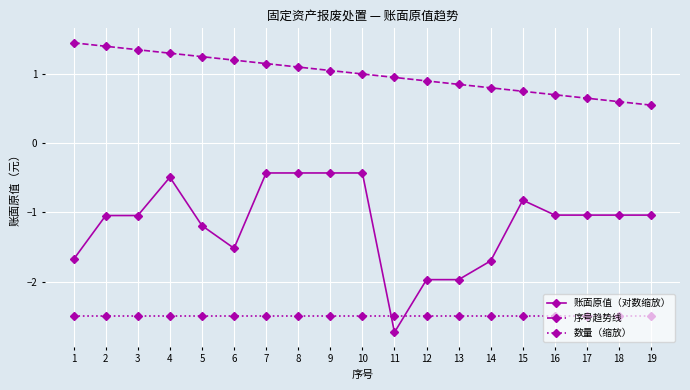

How many lines are shown in the chart?

3